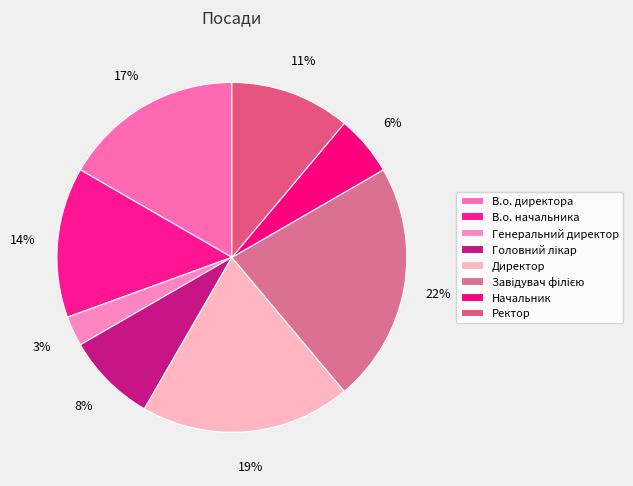

What percentage is the В.о. начальника slice, to the nearest percent?

14%